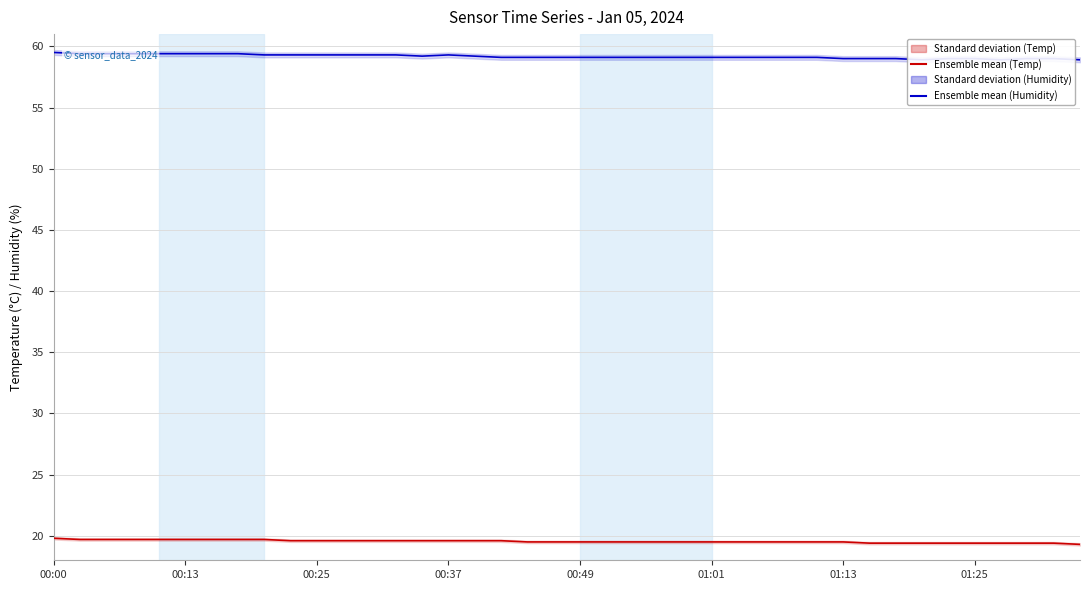

Where is the first local minimum for Ensemble mean run (Humidity)?

14